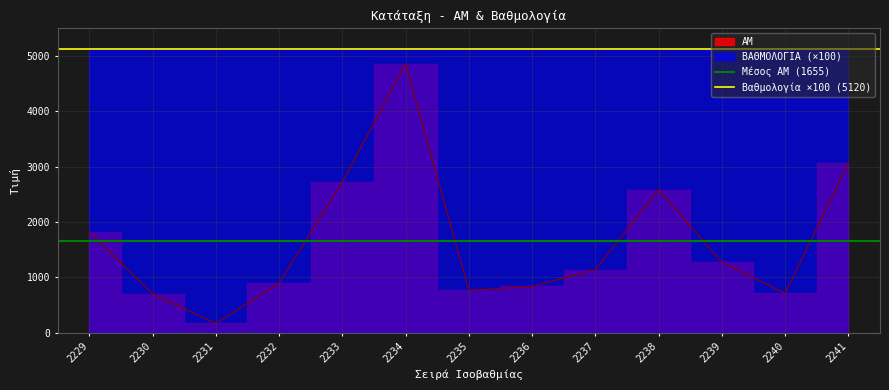

The Βαθμολογία ×100 (5120) series shows 5120.0 at 2230. True or false?

True